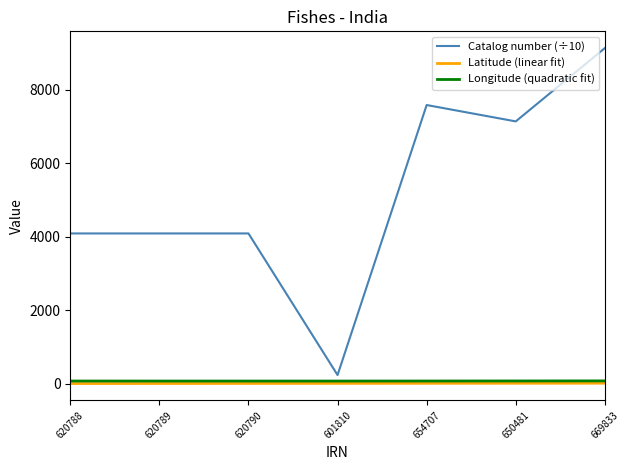

The Longitude (quadratic fit) series shows 77.6 at 654707. True or false?

True